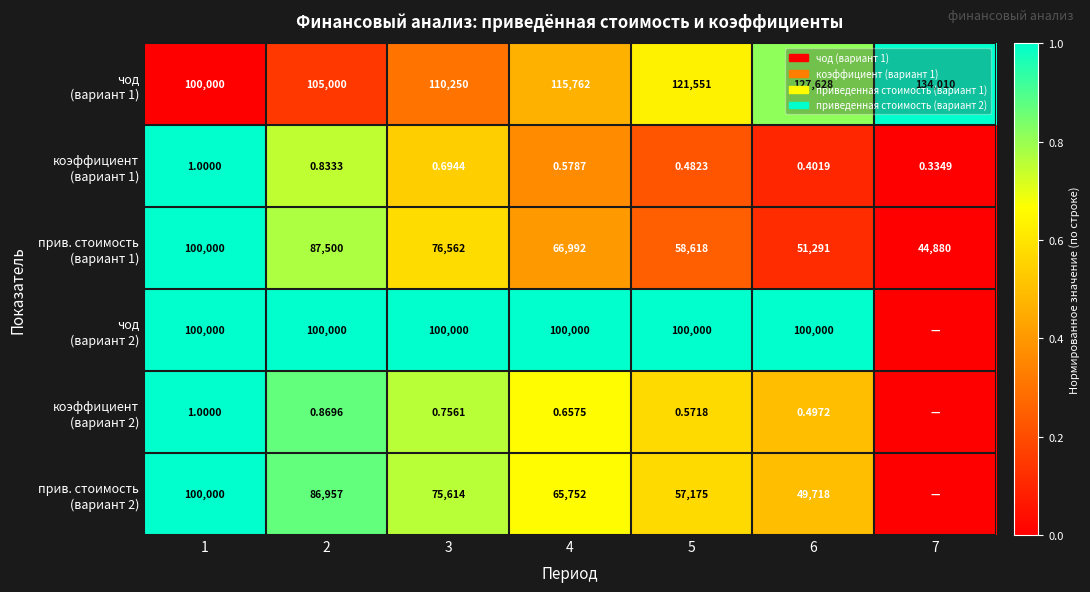

Rank the series at 3 from lowest to highest value.

чод (вариант 1), коэффициент (вариант 1), прив. стоимость (вариант 1), прив. стоимость (вариант 2), коэффициент (вариант 2), чод (вариант 2)